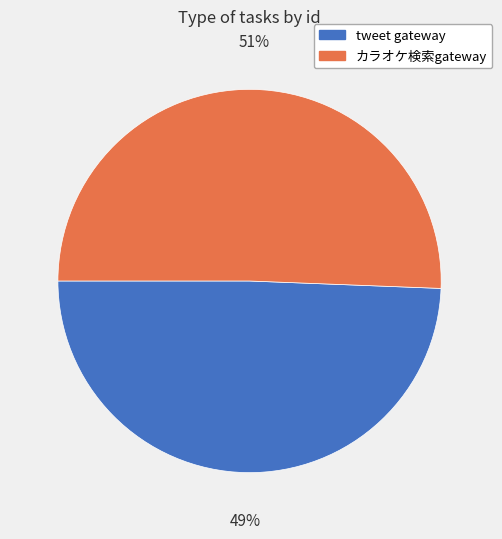

Which category has the smallest portion of the pie?

tweet gateway